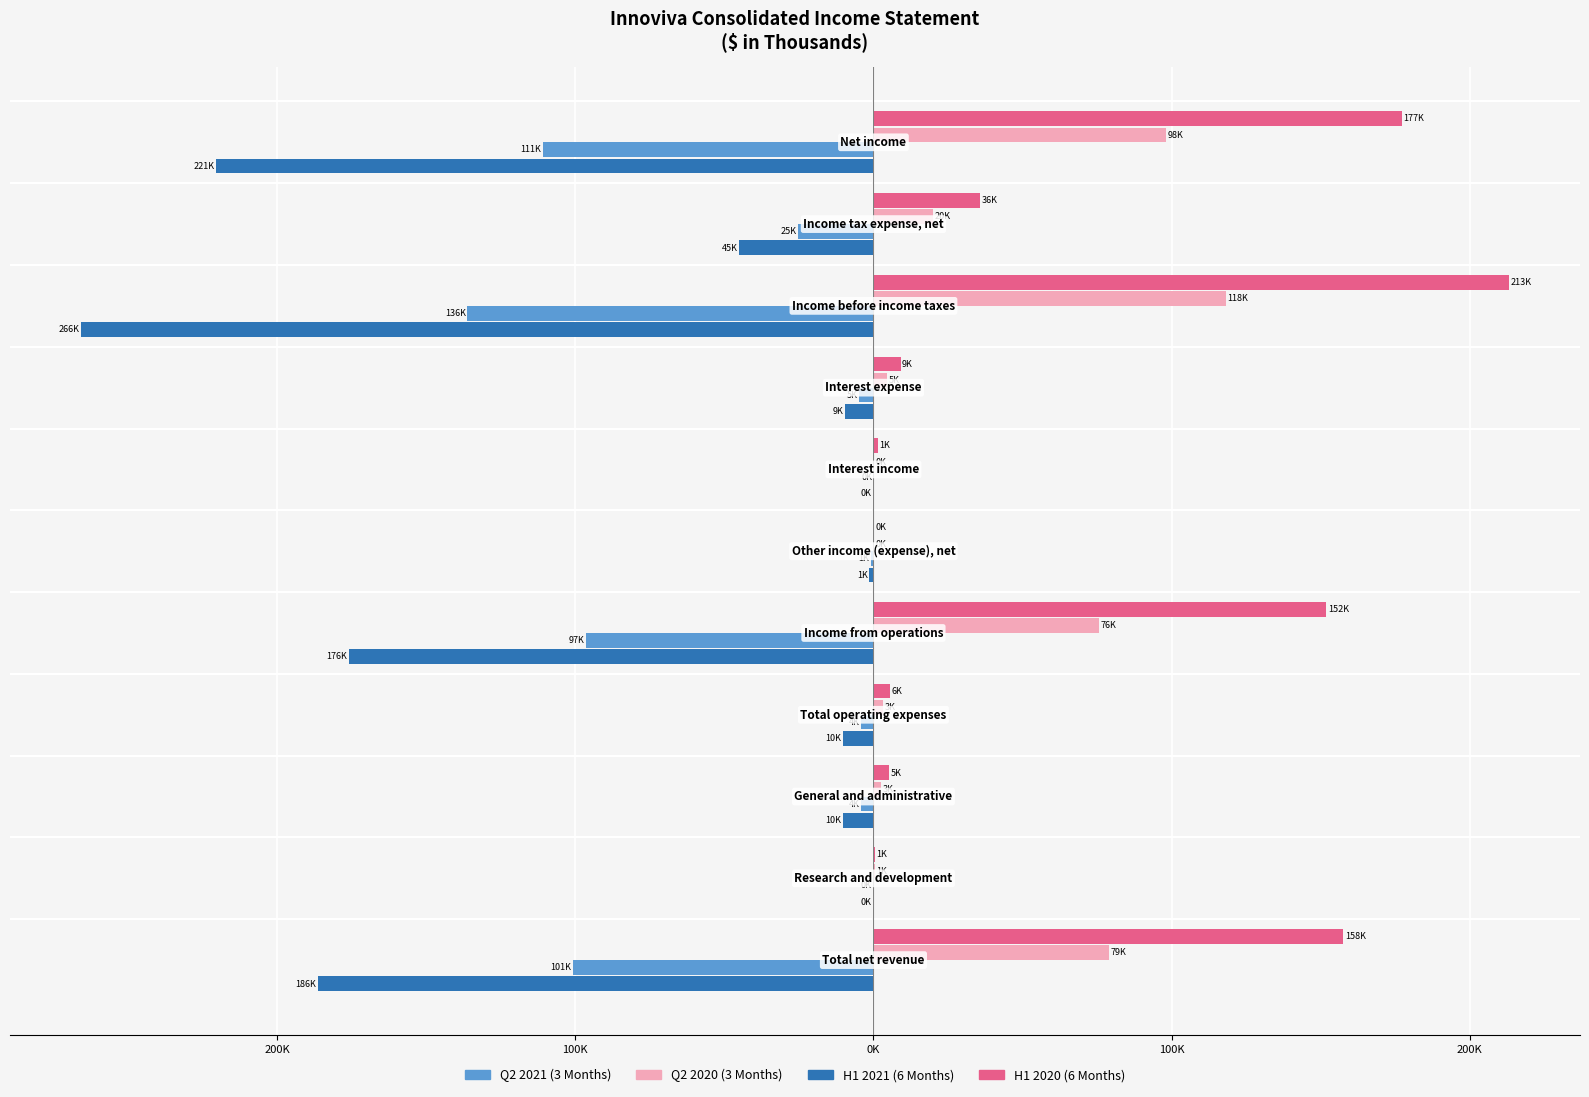

Reading left to right, transcribe all the data shown in this chart.

Q2 2021 (3 Months): -100.8	-0.0	-4.2	-4.3	-96.5	-1.0	-0.0	-4.7	-136.2	-25.3	-110.8
H1 2021 (6 Months): -186.3	-0.1	-10.2	-10.3	-176.0	-1.4	-0.1	-9.4	-265.6	-45.1	-220.5
Q2 2020 (3 Months): 78.9	0.6	2.6	3.2	75.8	0.0	0.2	4.6	118.1	19.9	98.2
H1 2020 (6 Months): 157.6	0.6	5.2	5.7	151.9	0.1	1.5	9.1	213.0	35.8	177.2